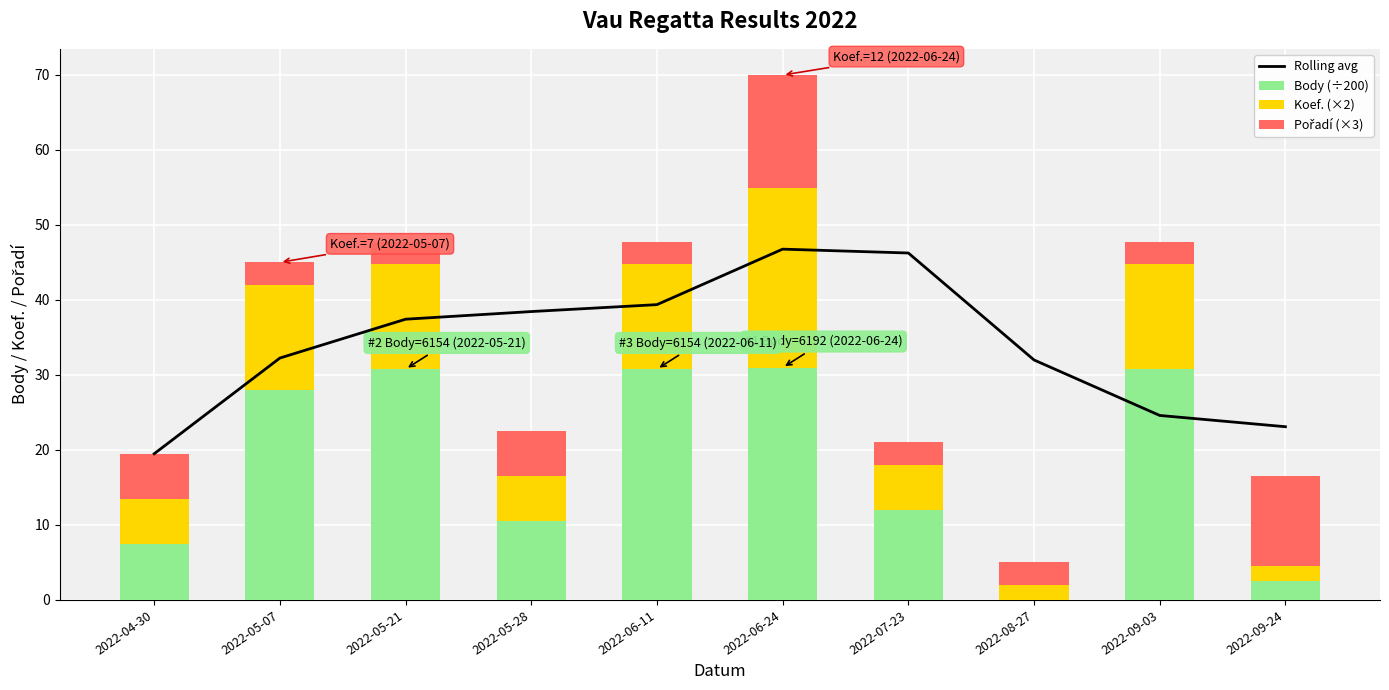

At which category is the sum across all series the highest?

2022-06-24